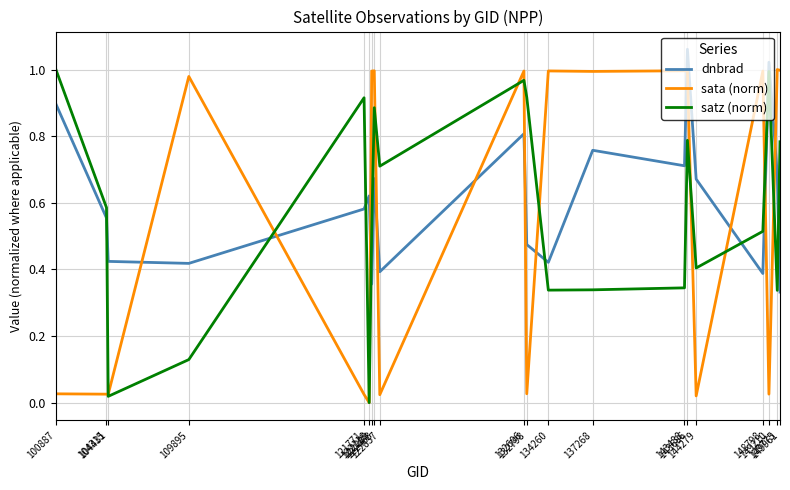

List the series in order of their overall mean, highest first.

dnbrad, satz (norm), sata (norm)